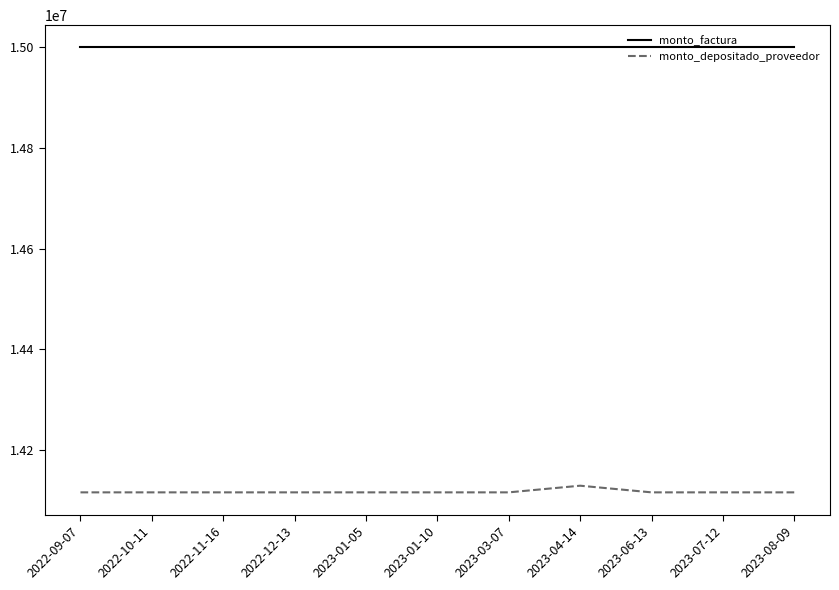

True or false: monto_factura and monto_depositado_proveedor cross at least once.

False